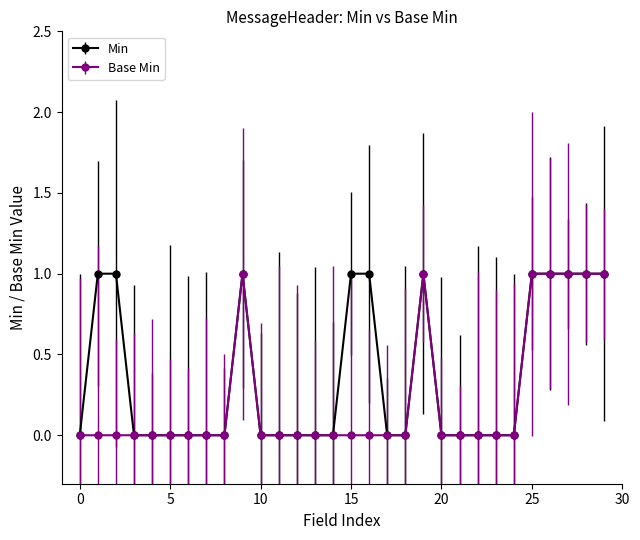

True or false: Min has more than 1 points higher than both neighbors.

True